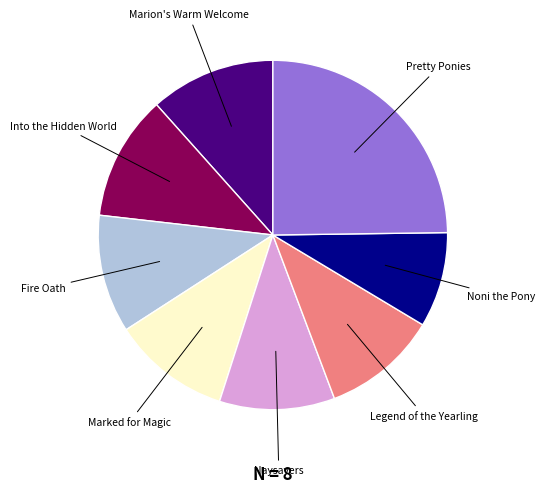

What is the smallest slice in the pie chart?

Noni the Pony